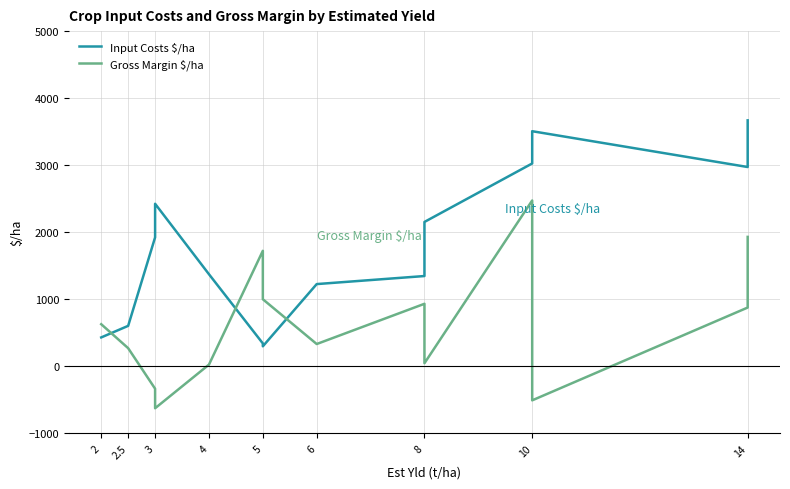

What are all the series names shown in the legend?

Input Costs $/ha, Gross Margin $/ha